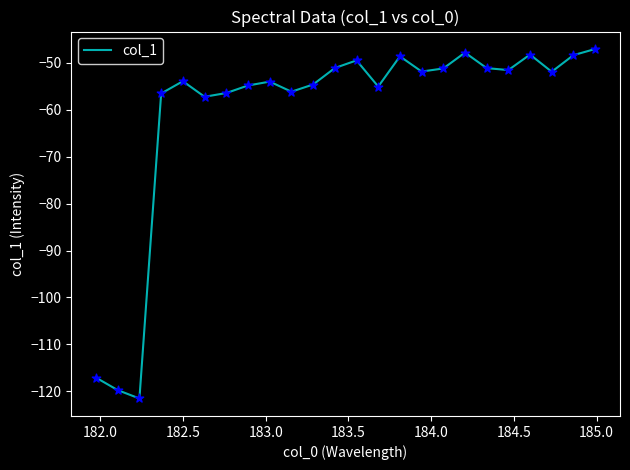

What is the maximum value shown in the chart?

-47.1